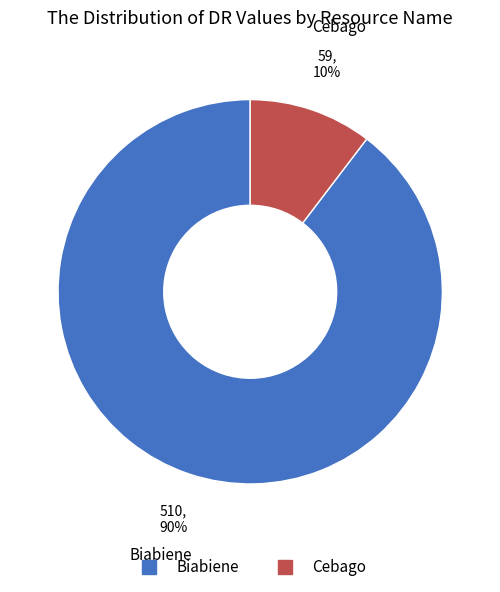

To the nearest percent, what is the combined percentage of Biabiene and Cebago?

100%